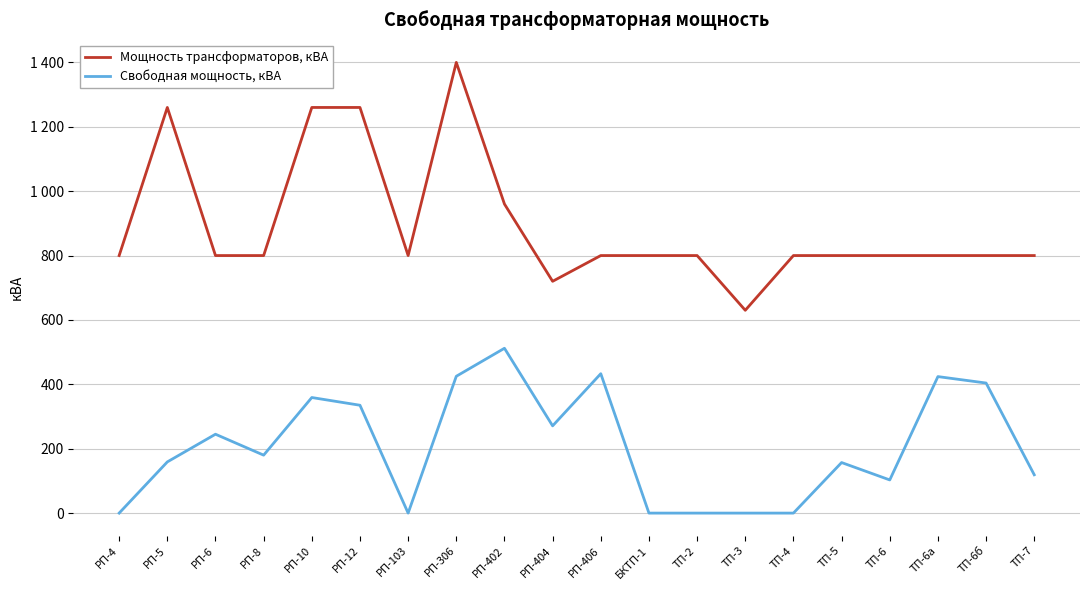

What is the sum of the Свободная мощность, кВА values at РП-103 and ТП-7?

119